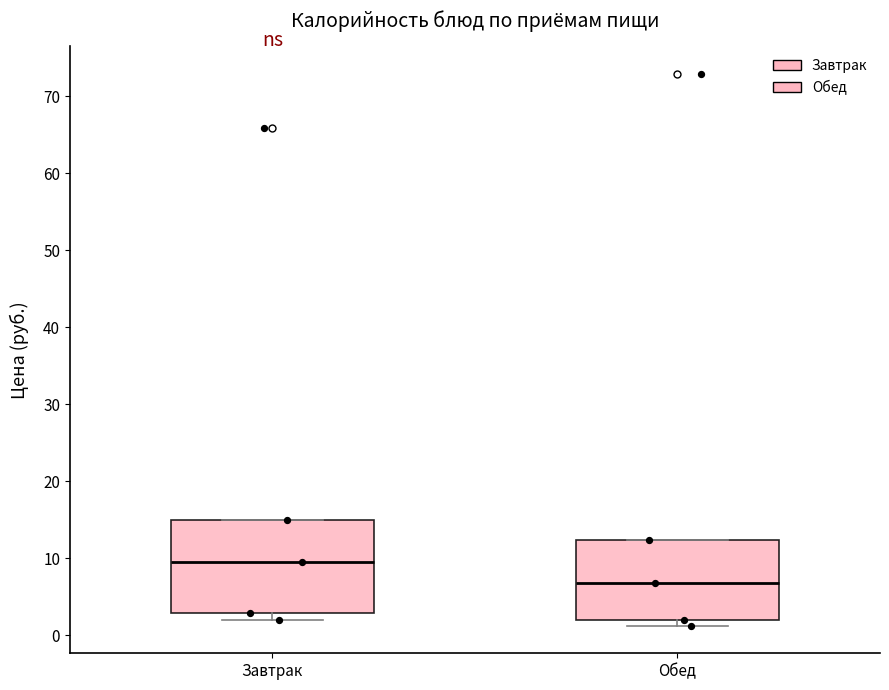

Reading left to right, transcribe this box plot: for each box, give where its median line is, the range the box spans, and where its two whiskers end, as read against the y-axis. The values are not printed on the chart, so give them approximately, as read against the axis.

Завтрак: median 10, box 3 to 15, whiskers 2 to 15
Обед: median 7, box 2 to 12, whiskers 1 to 12